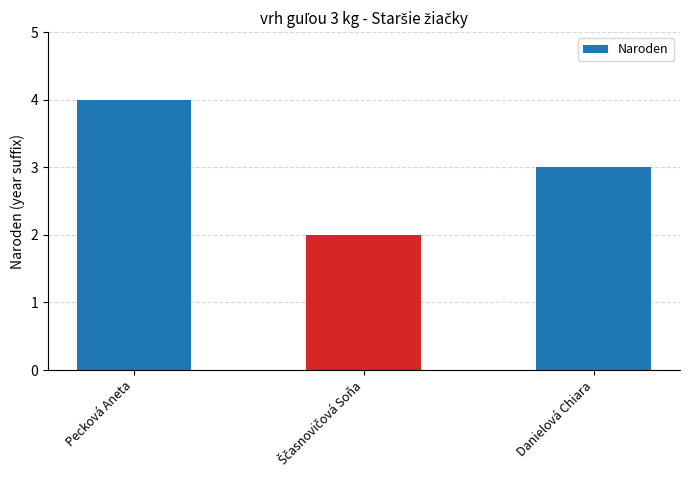

Are the bars grouped side by side (vs. stacked)?

No